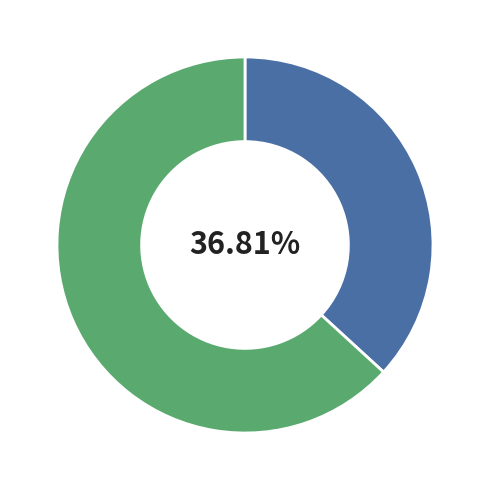

Is there any slice that represents more than half of the pie?

Yes